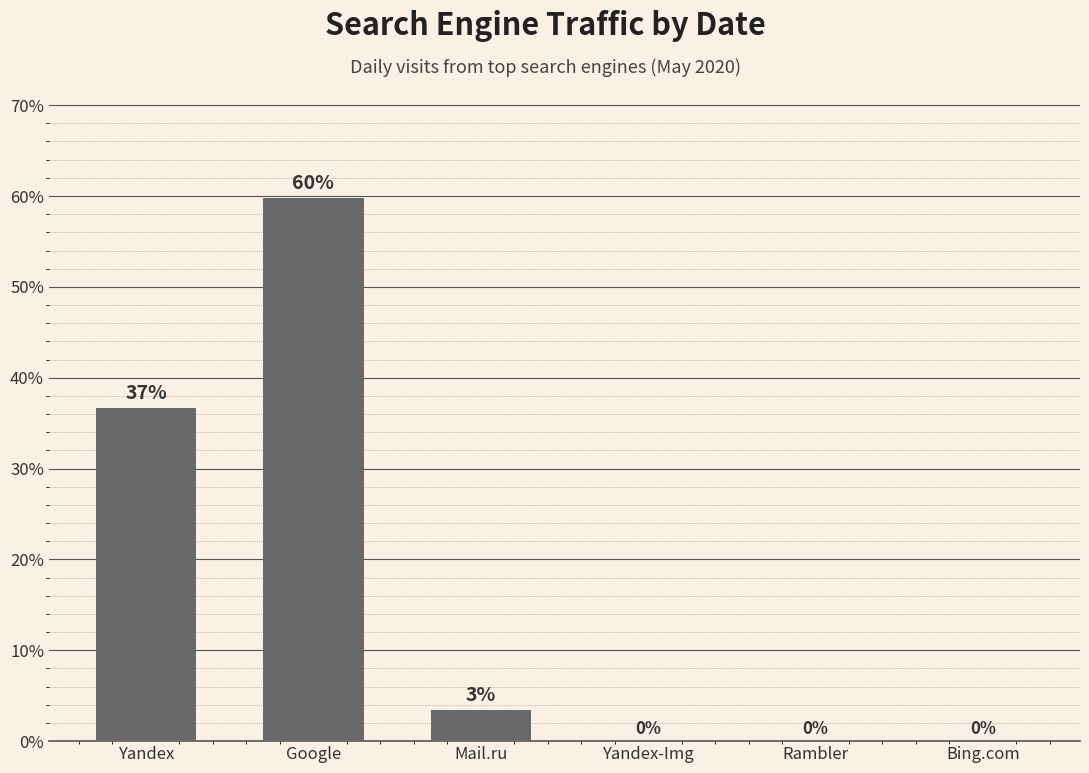

What is the sum of all values?

100.0